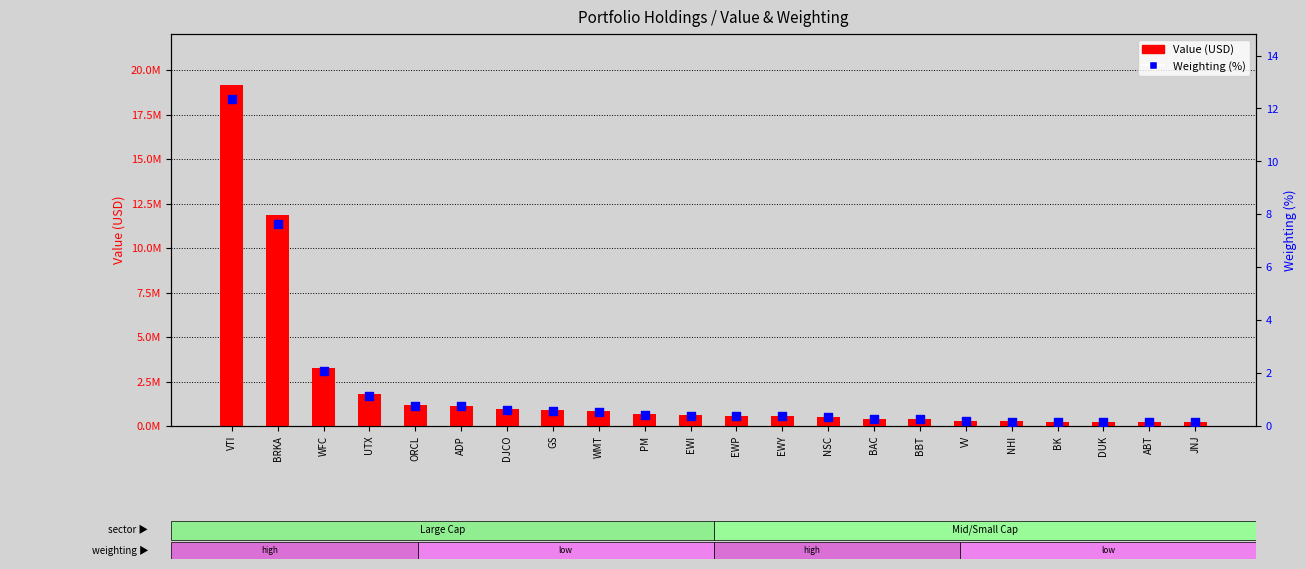

At how many categories does at least one series exceed 17151532?

1